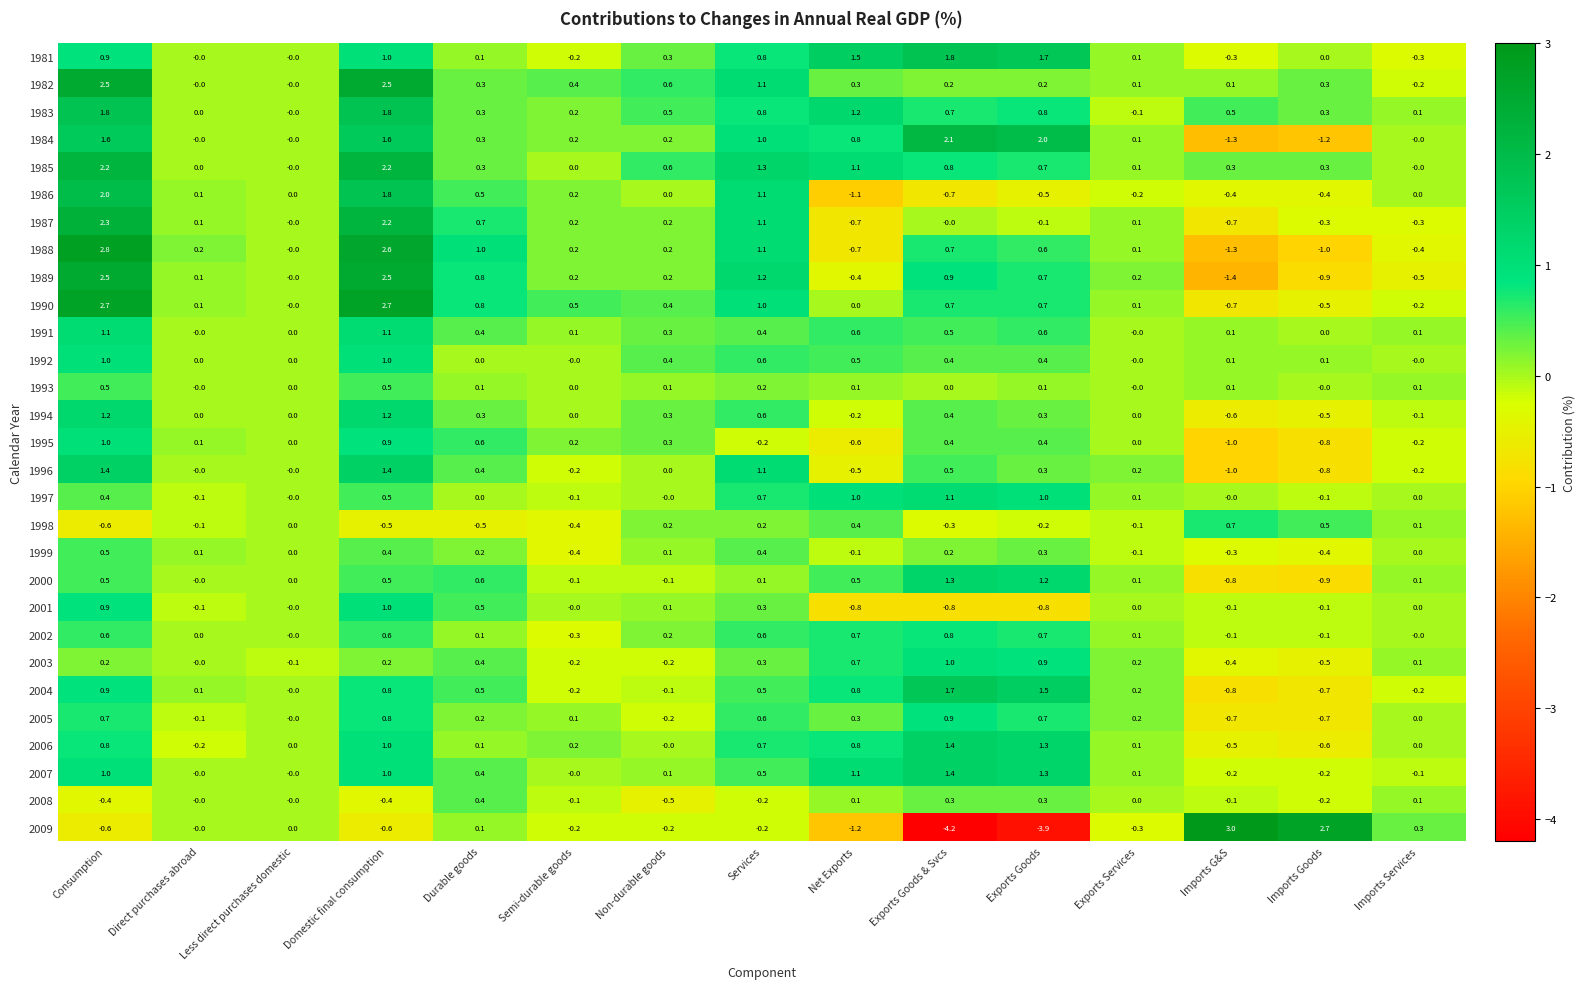

Which series has the largest total across all categories?

1985